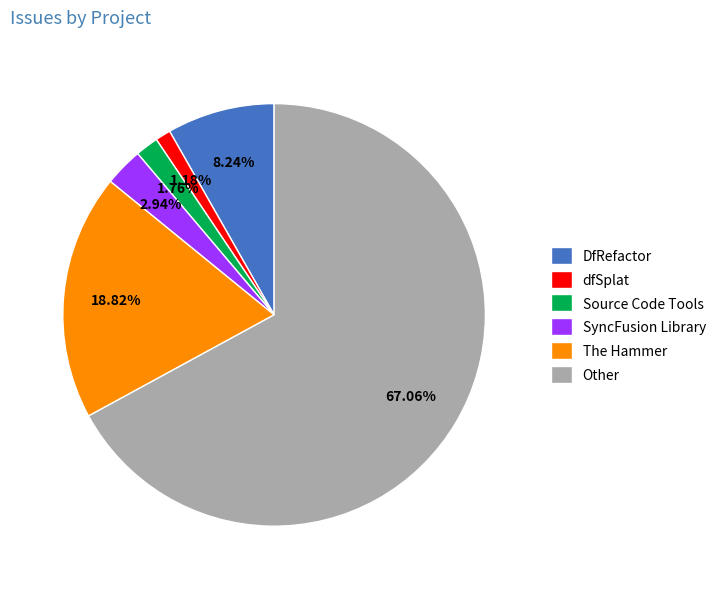

To the nearest percent, what is the average slice percentage?

17%